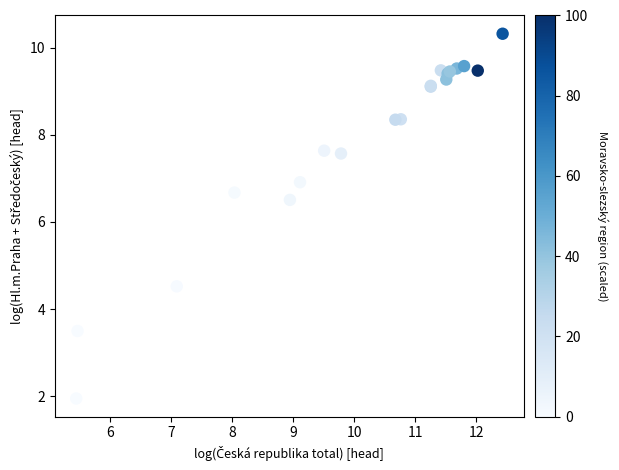

What Y value in the scatter plot is closest to 6?

6.5